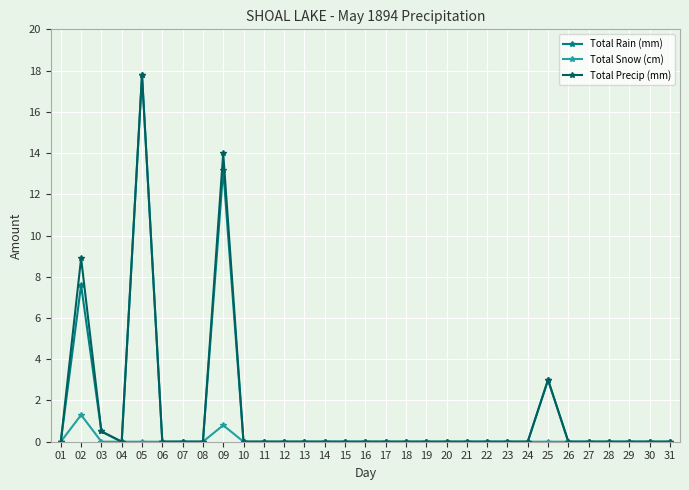

What is the maximum value shown in the chart?

17.8